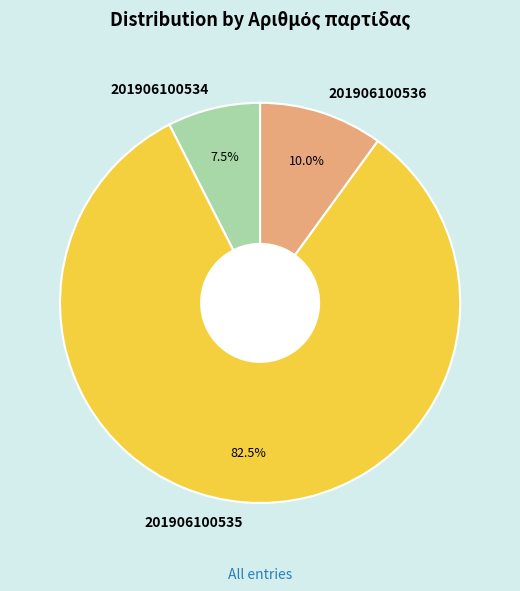

Count the number of slices in the pie.

3